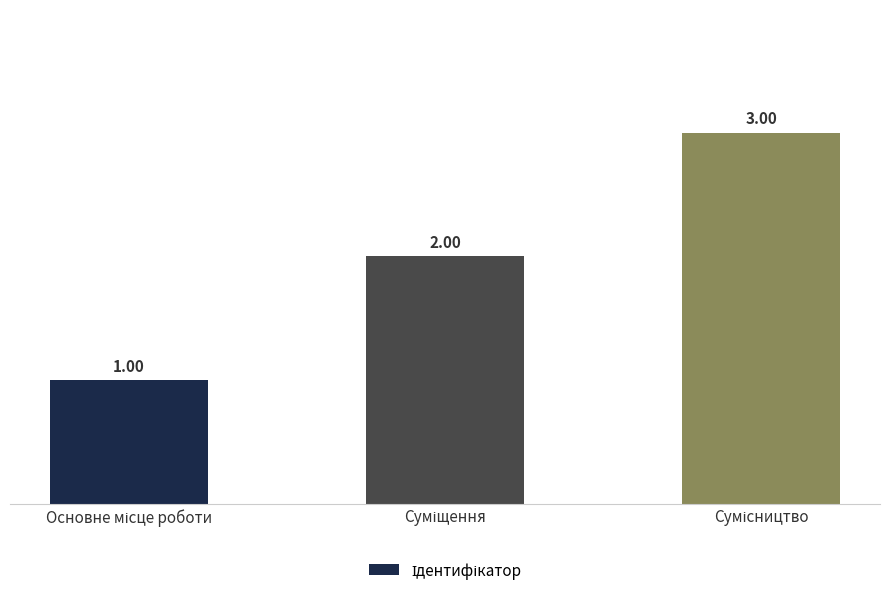

What is the sum of all values?

6